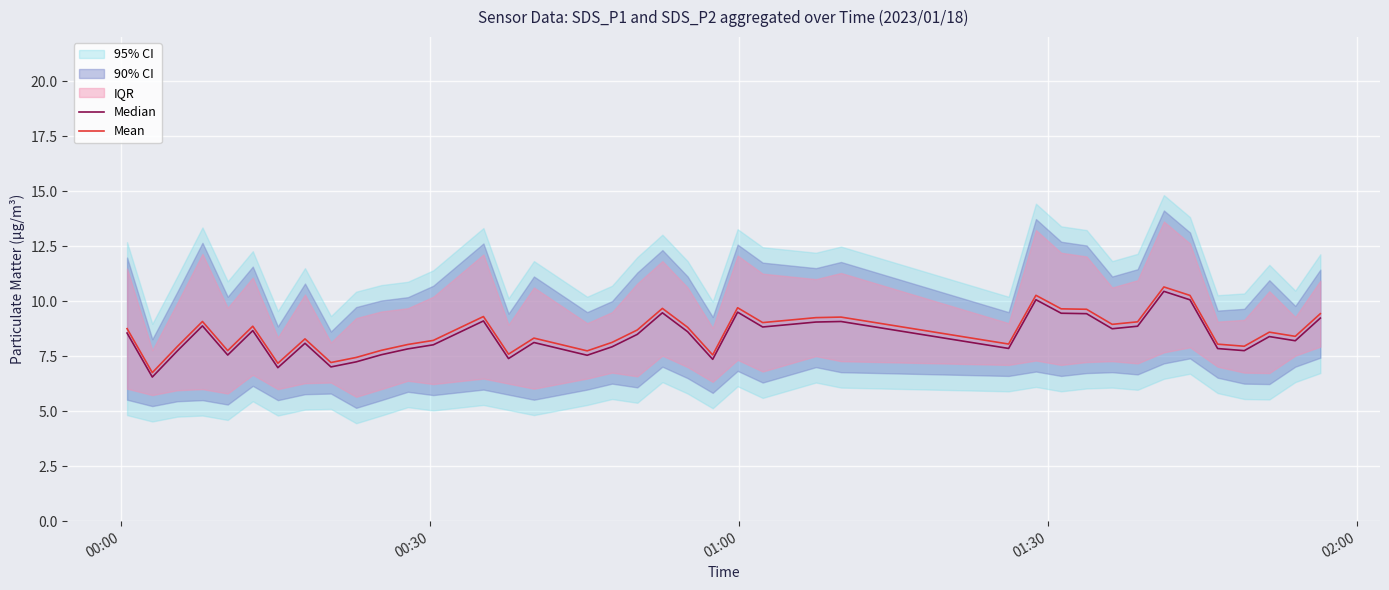

What is the maximum value for Median?

10.4